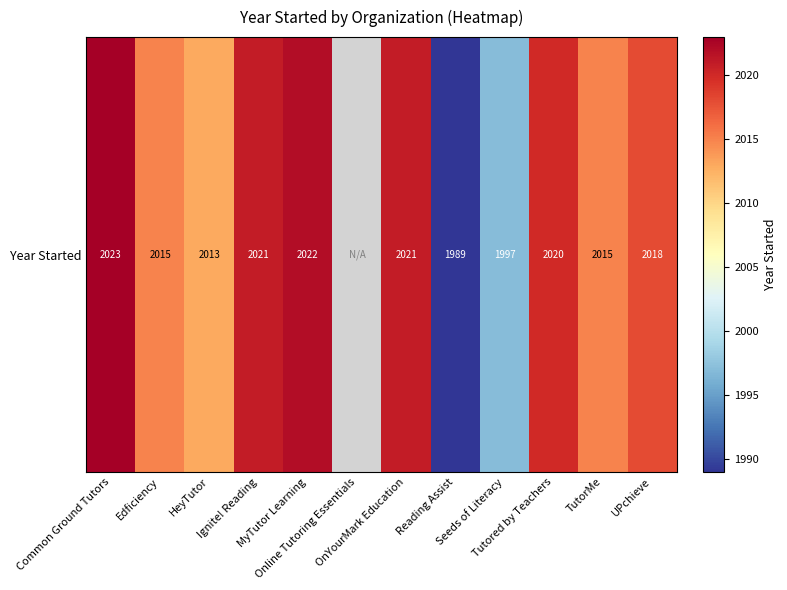

What is the minimum value shown in the chart?

1989.0